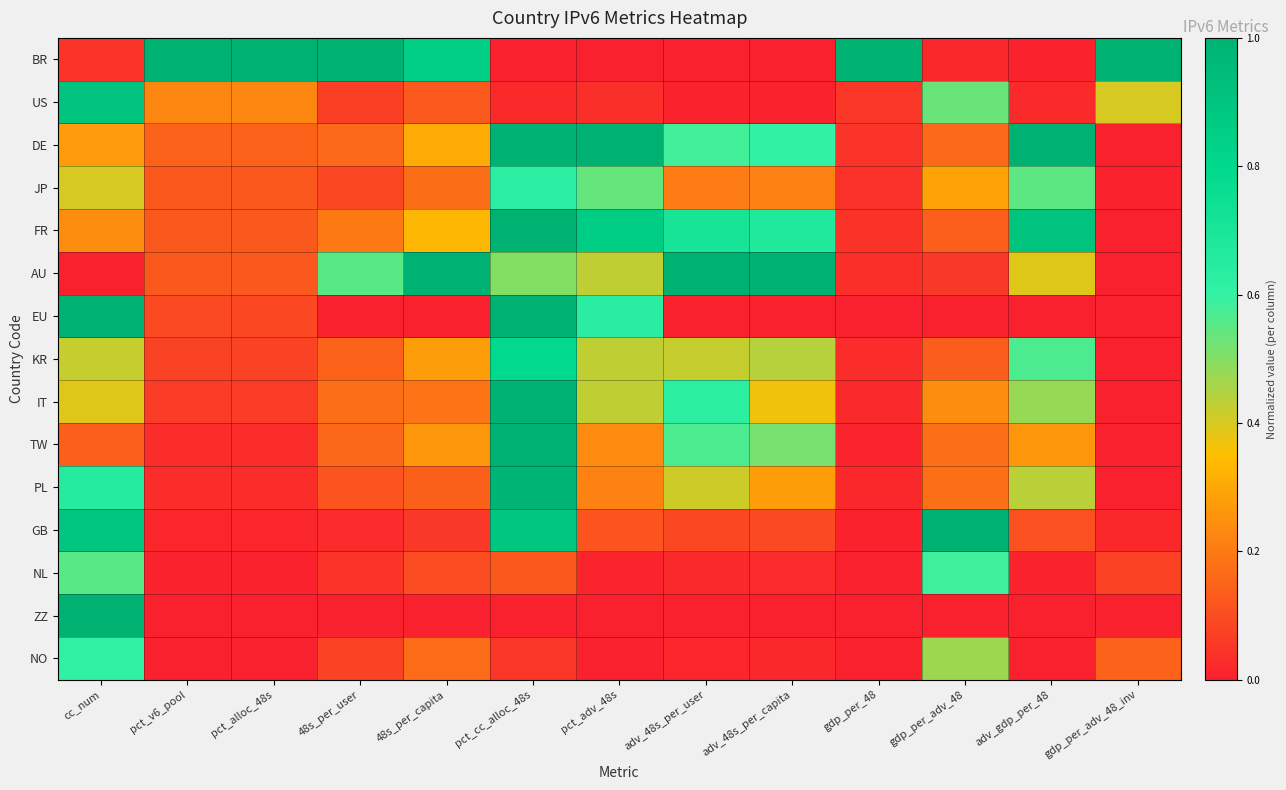

What is the maximum value shown in the chart?

1.0